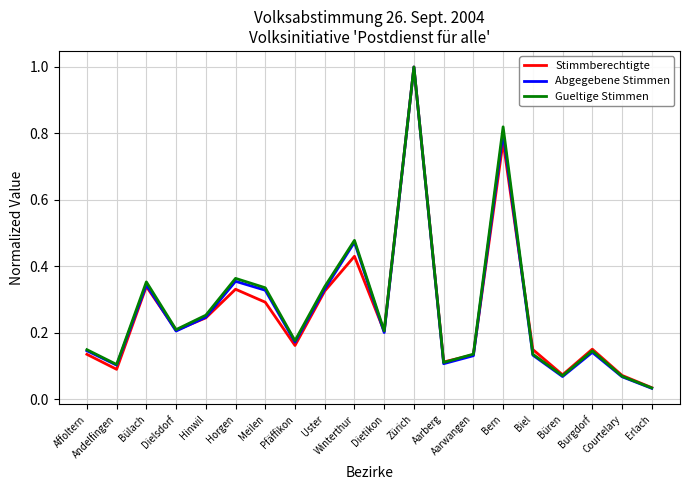

What is the sum of the Abgegebene Stimmen values at Bülach and Horgen?

0.7